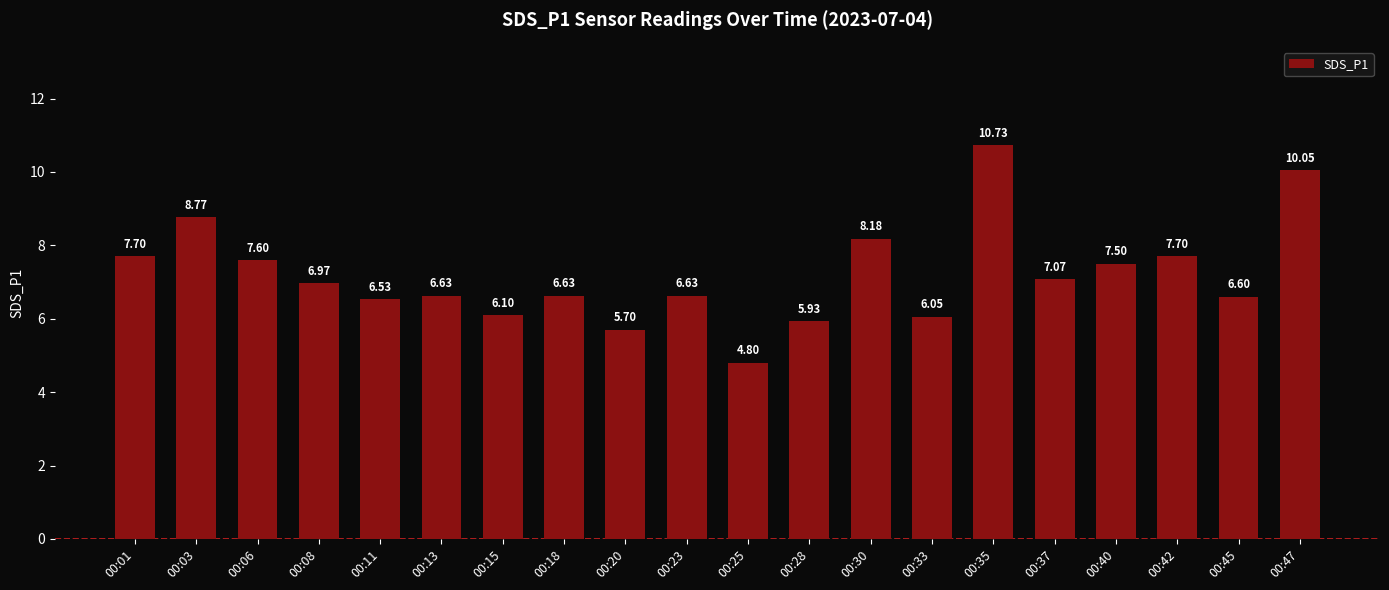

What is the change in value from 00:23 to 00:40?

+0.9